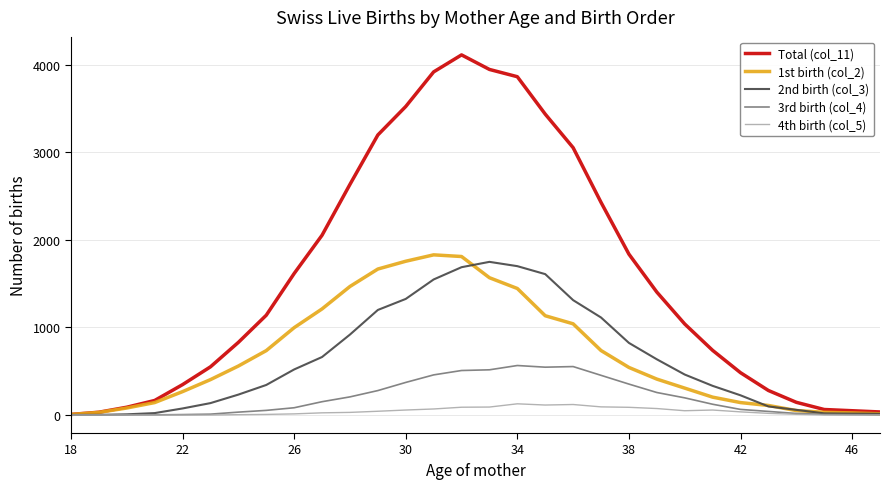

True or false: Total (col_11) has more than 2 points higher than both neighbors.

False